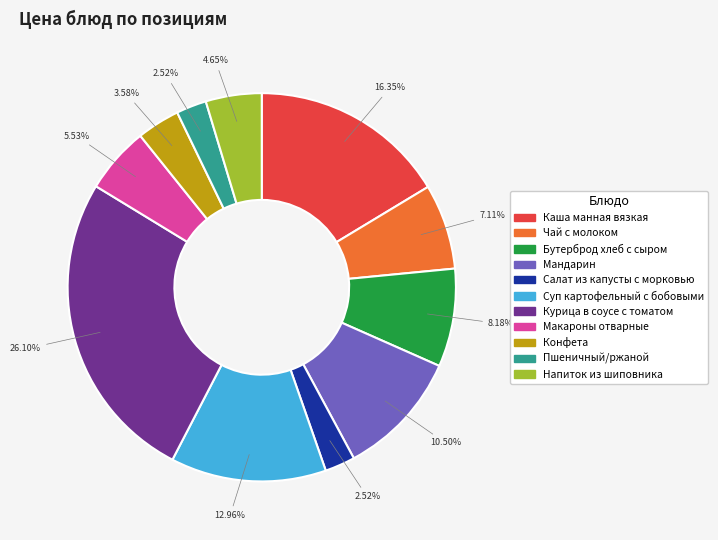

Which category has the biggest portion of the pie?

Курица в соусе с томатом